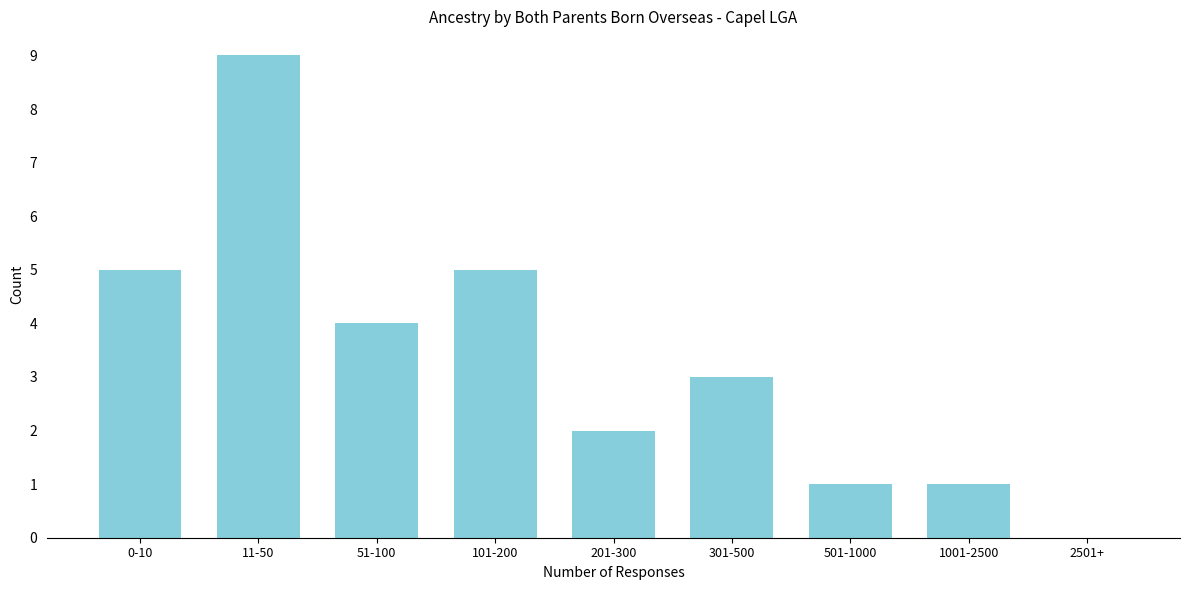

Reading left to right, list all the values displayed in this chart.

0-10=5	11-50=9	51-100=4	101-200=5	201-300=2	301-500=3	501-1000=1	1001-2500=1	2501+=0